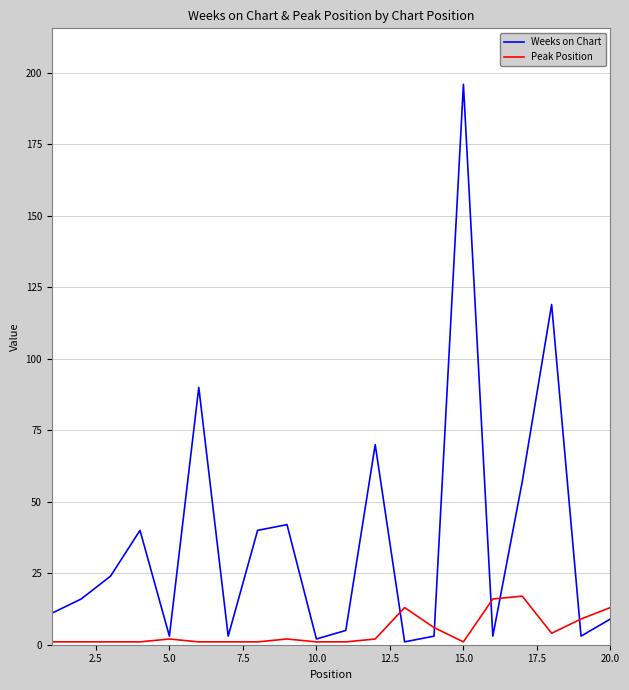

Which series has the largest range (max minus min)?

Weeks on Chart